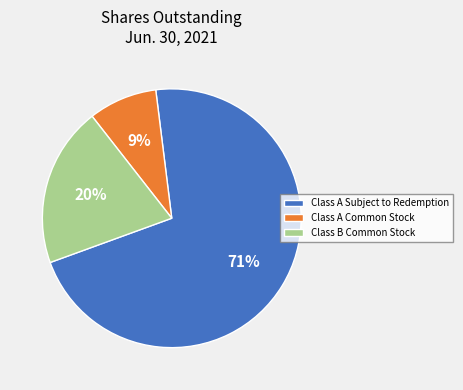

To the nearest percent, what is the combined percentage of Class B Common Stock and Class A Subject to Redemption?

91%